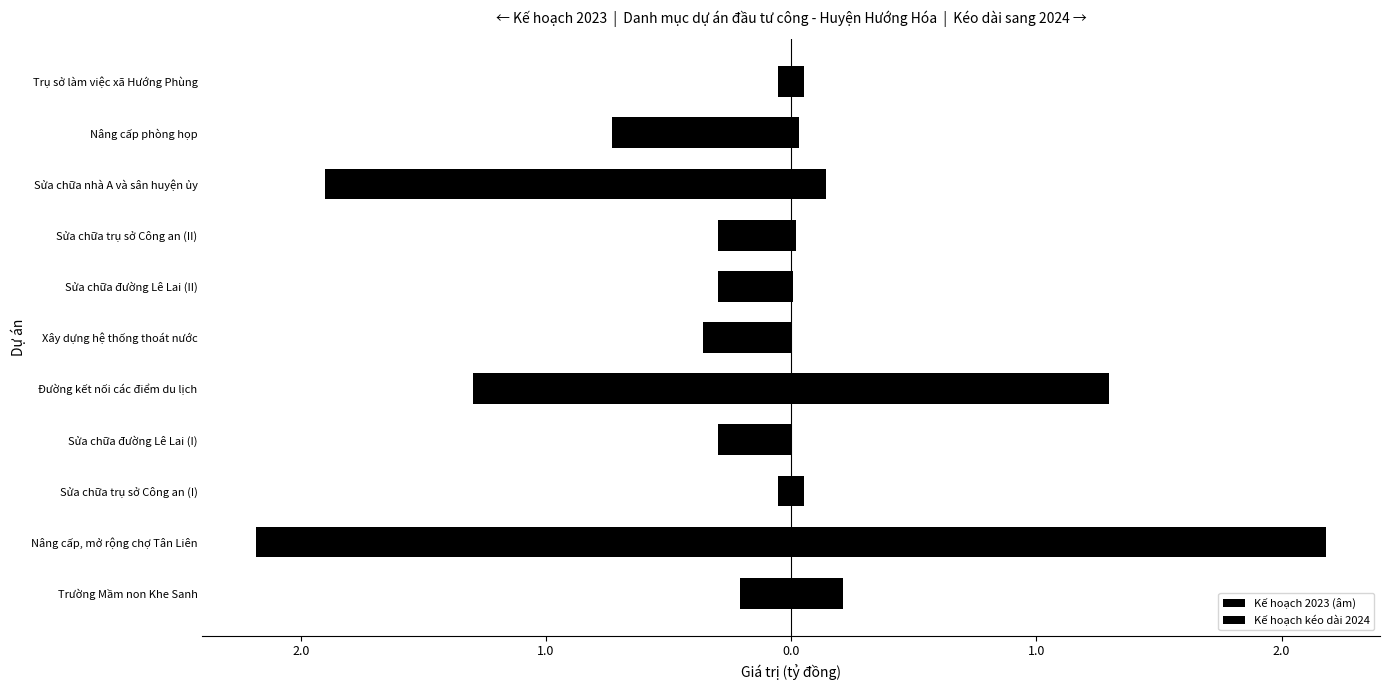

Between Trụ sở làm việc xã Hướng Phùng and Nâng cấp phòng họp, which is larger?

Trụ sở làm việc xã Hướng Phùng